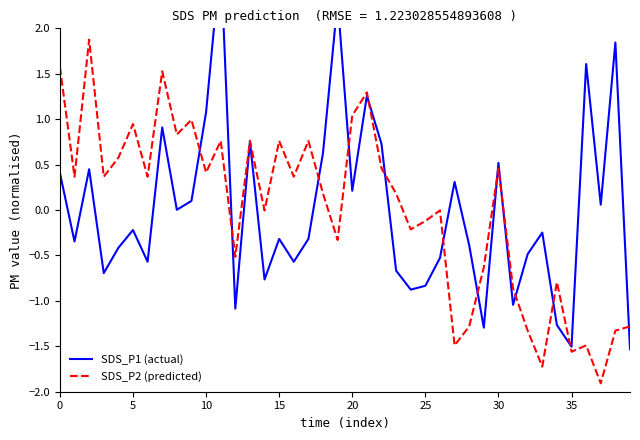

At how many categories does at least one series exceed 1?

10